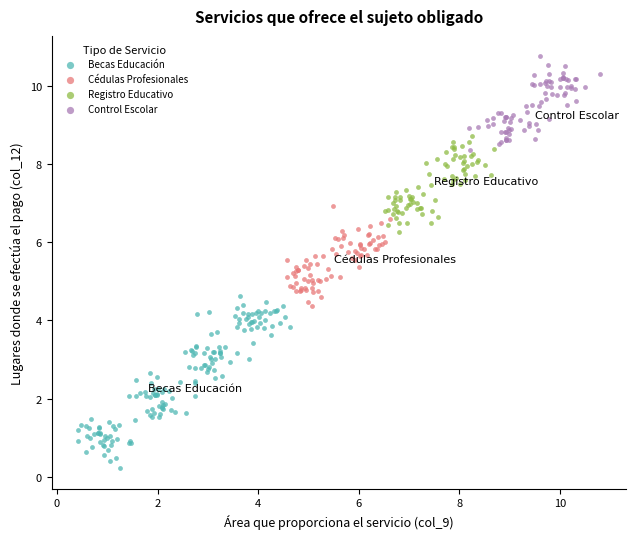

Which series contains the lowest Y value?

Becas Educación